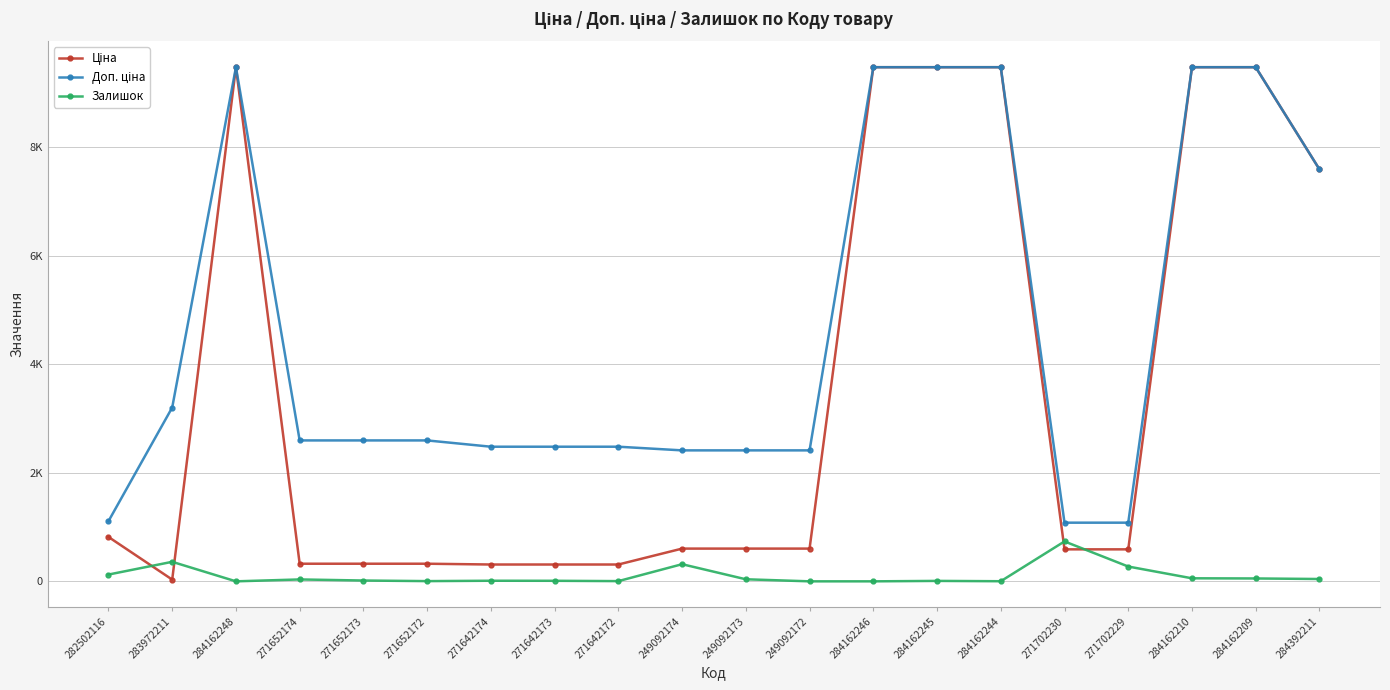

What value does the Залишок series have at 271652174?

35.0